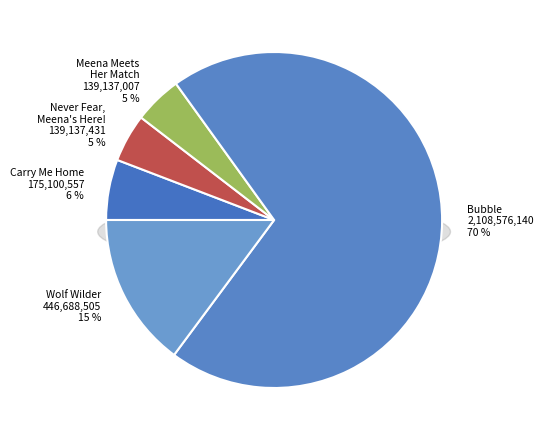

How many slices are in this pie chart?

5